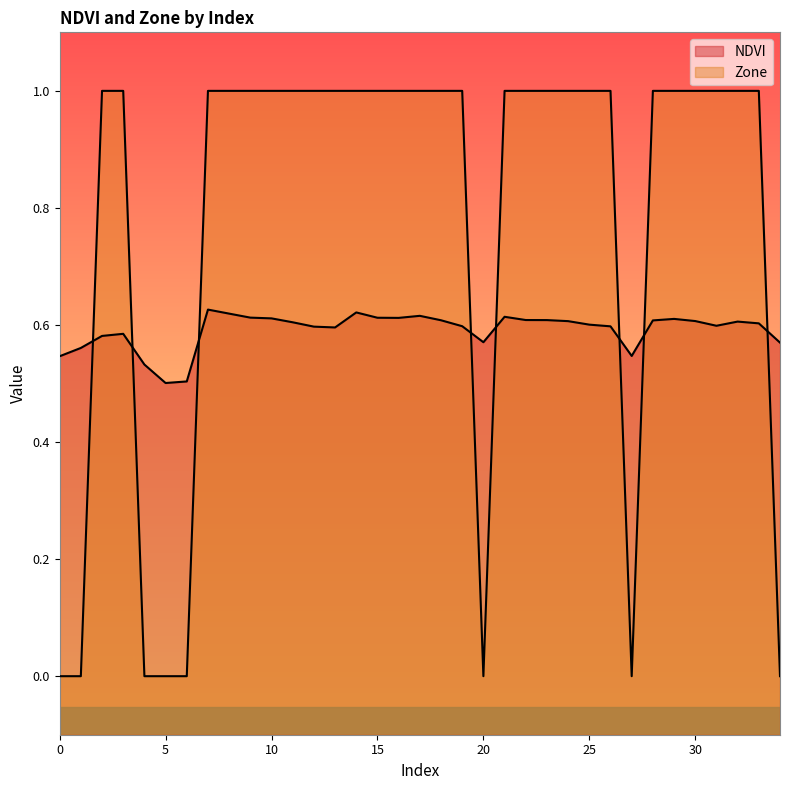

Count the NDVI values in the range 0 to 1.

35